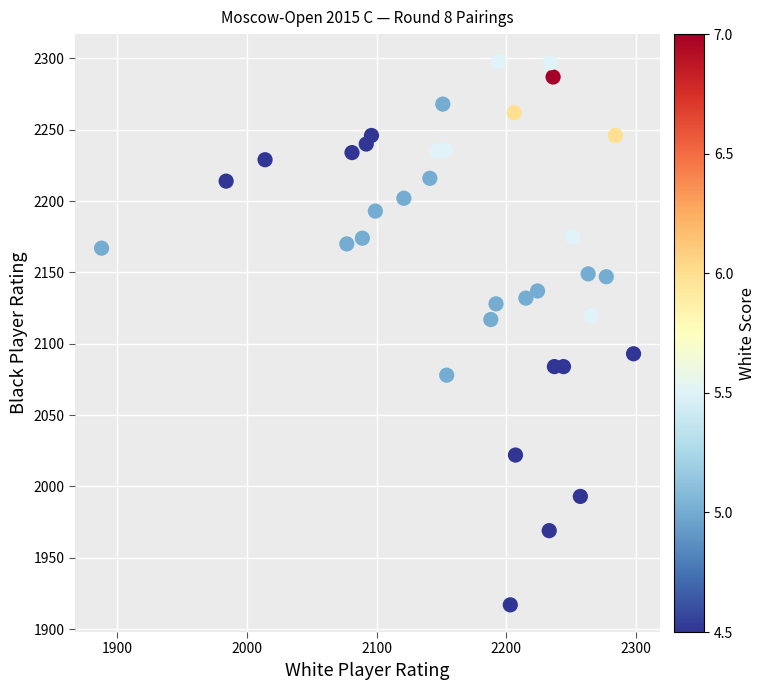

What is the range of X values (max minus min)?

410